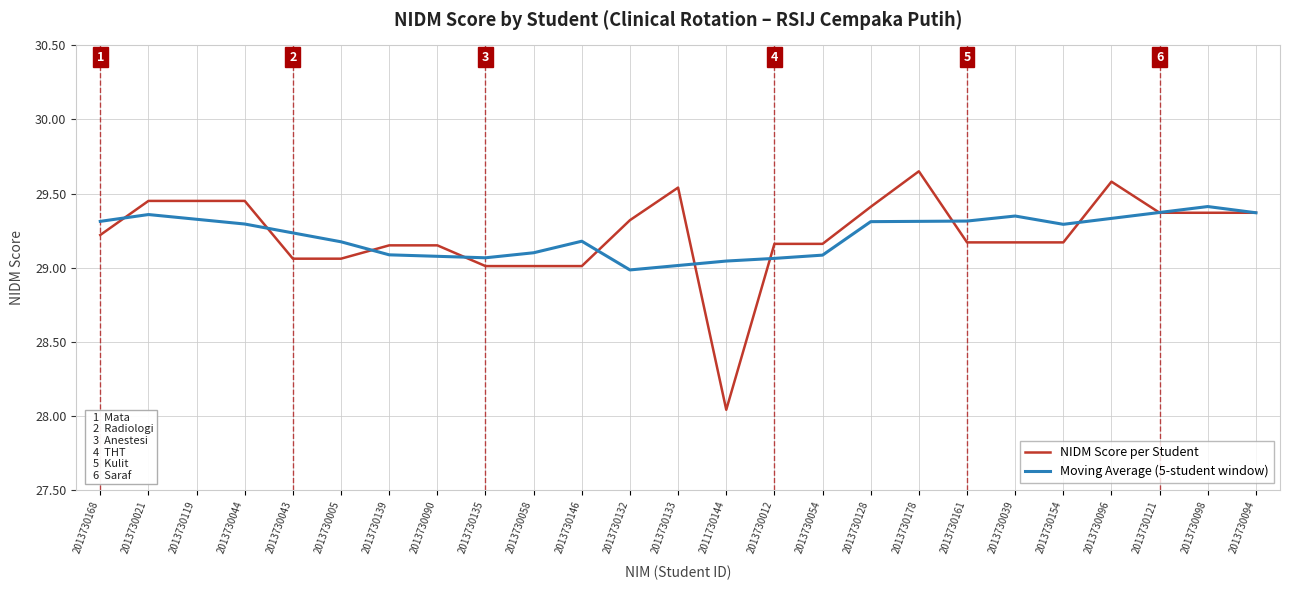

List the series in order of their peak value, lowest first.

Moving Average (5-student window), NIDM Score per Student